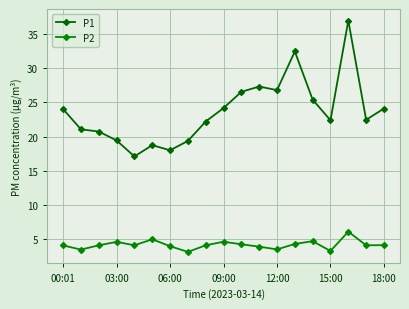

Is this an area chart (filled region under the line)?

No